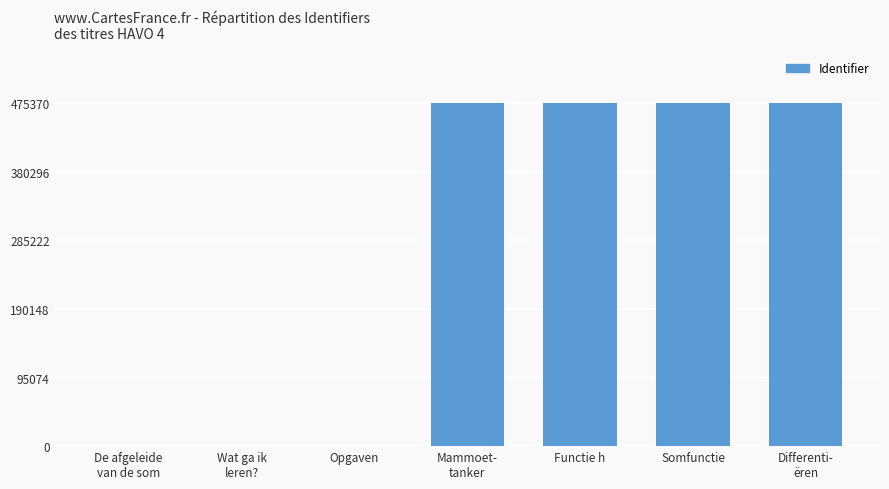

What is the greatest value displayed?

475370